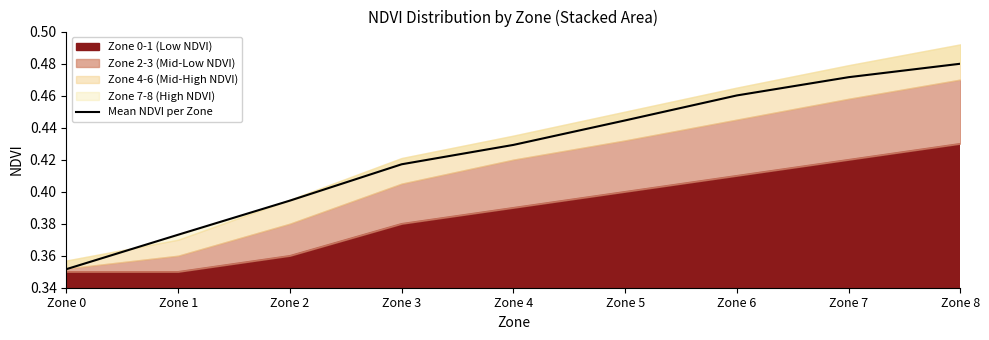

The chart shows a value of 0.4 at Zone 4. True or false?

True